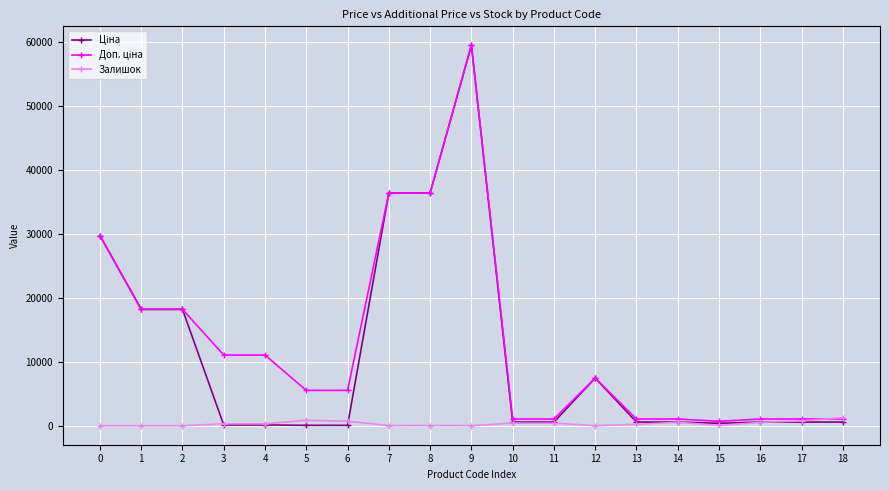

At which category is the sum across all series the highest?

9